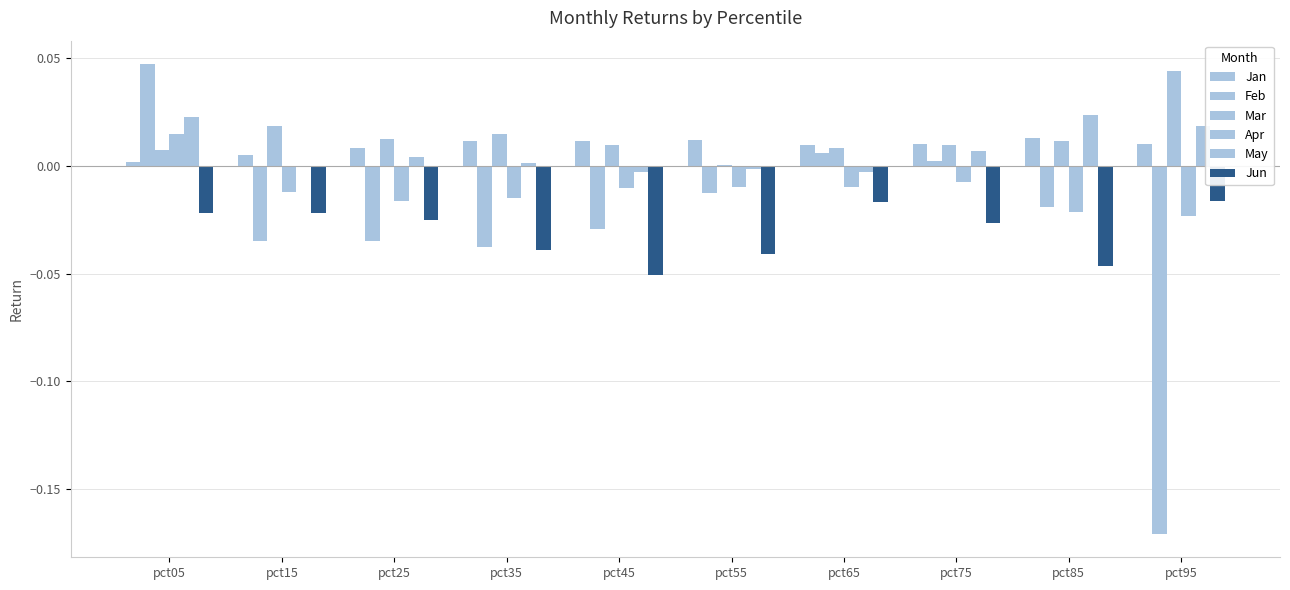

Is it true that Mar equals 0.0 at pct95?

False